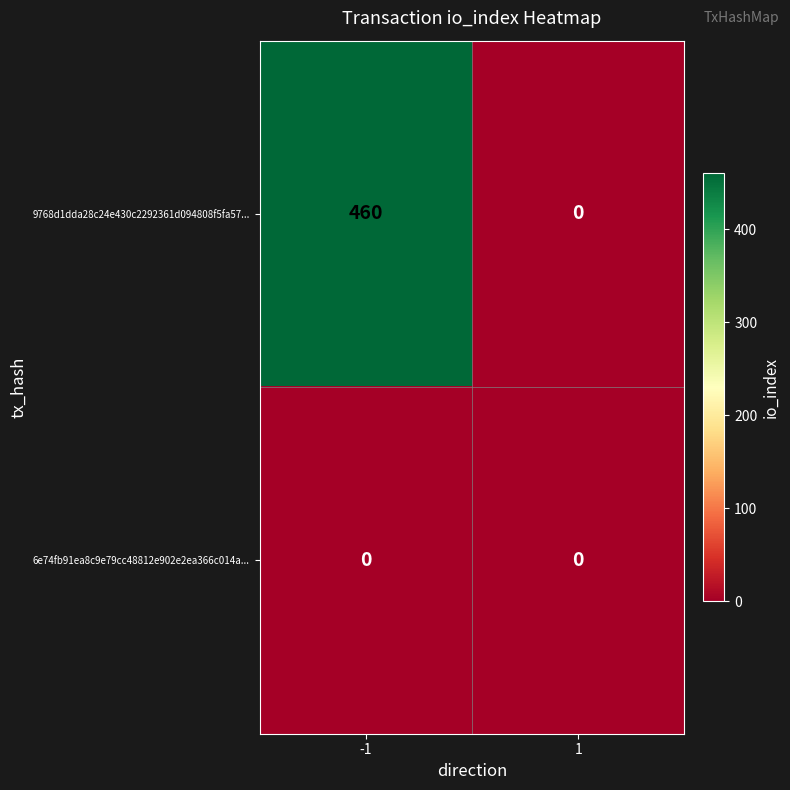

What is the maximum value shown in the chart?

460